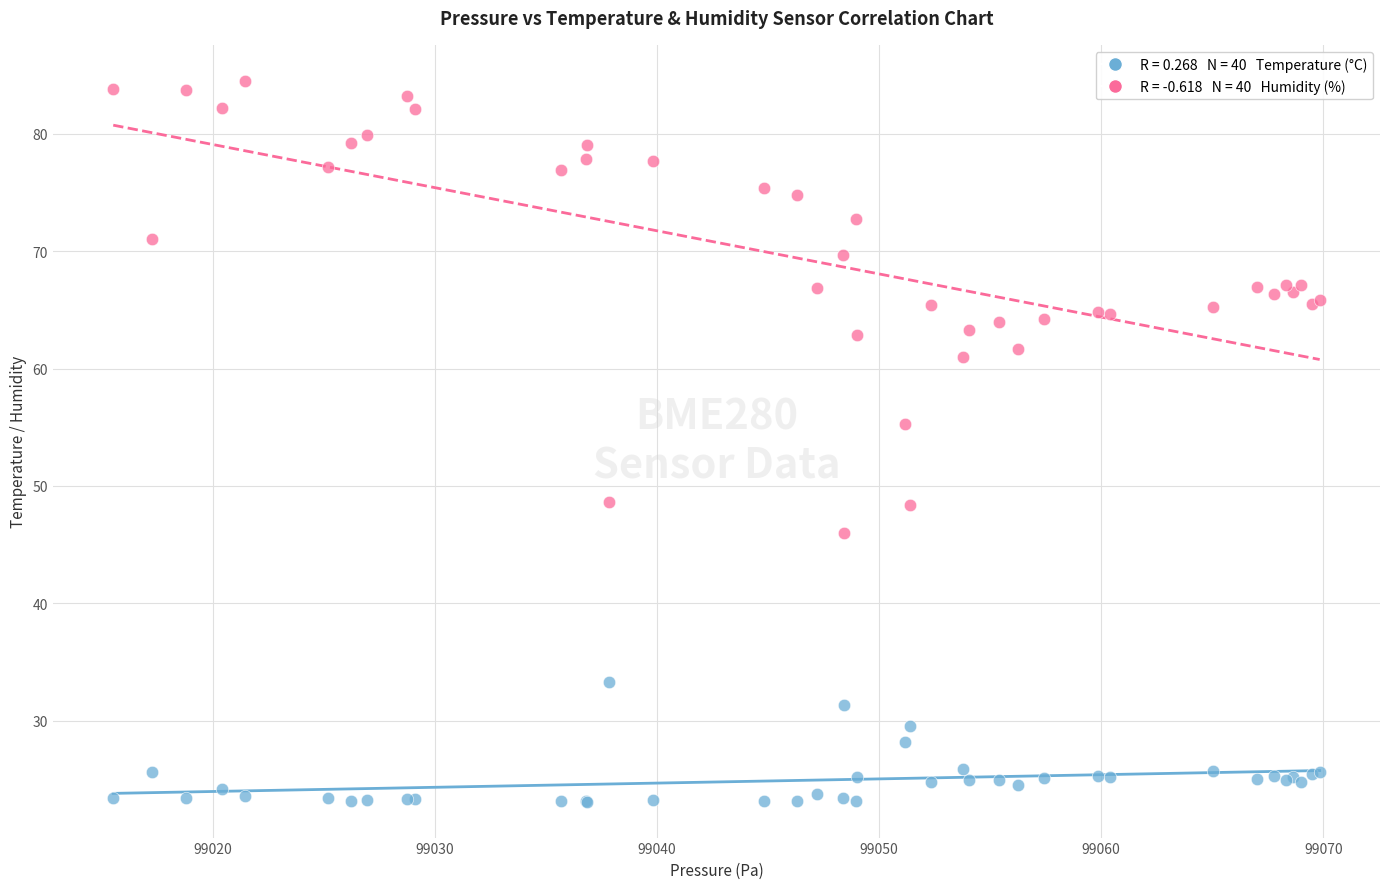

Across all series, what Y value is closest to 53?

55.3